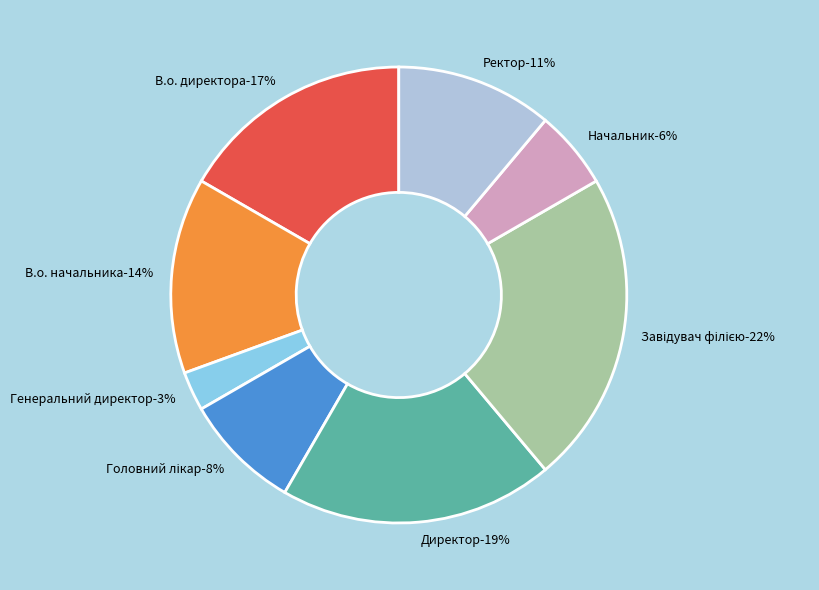

Rank the categories by value from lowest to highest.

Генеральний директор, Начальник, Головний лікар, Ректор, В.о. начальника, В.о. директора, Директор, Завідувач філією